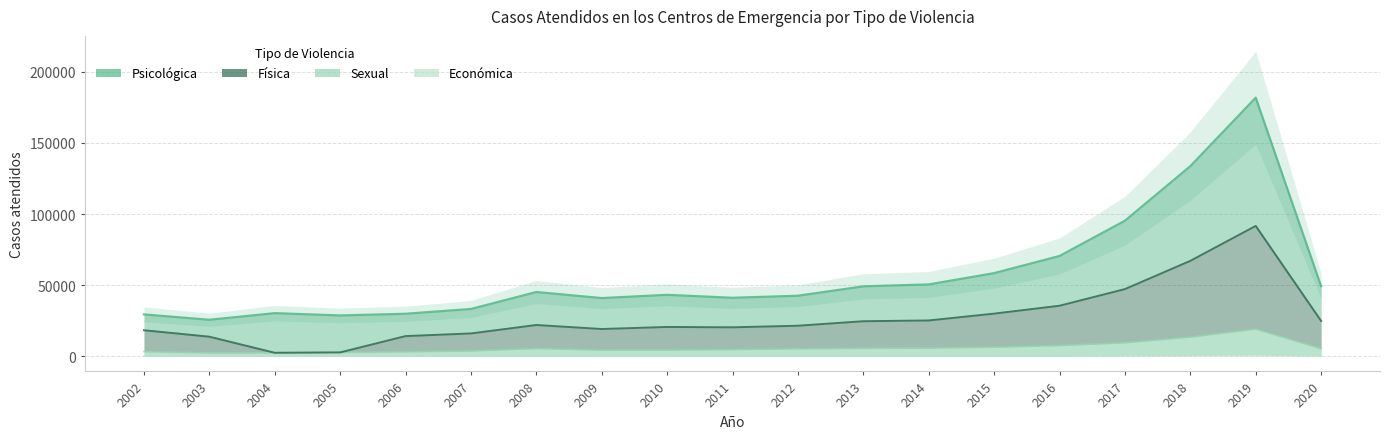

What is the spread (max minus min) of values at 2020?

24524